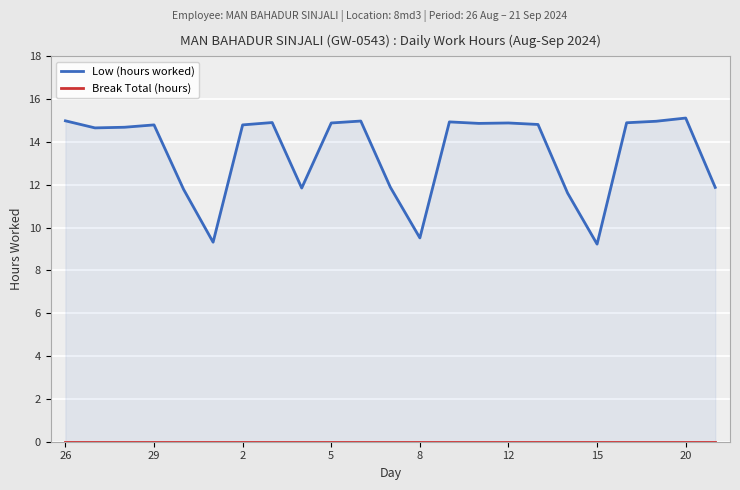

True or false: Break Total (hours) and Low (hours worked) cross at least once.

False